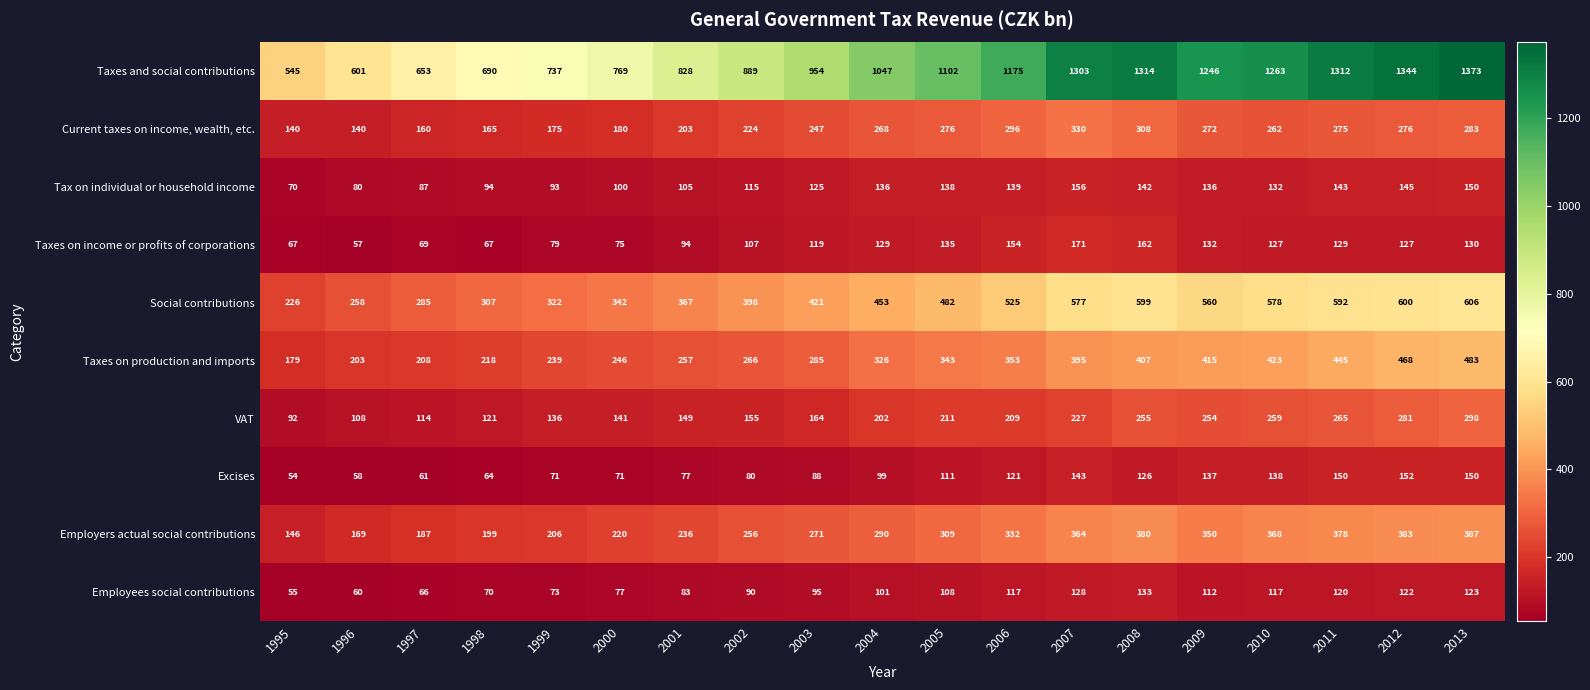

What is the sum of the Employers actual social contributions values at 2008 and 2011?

758